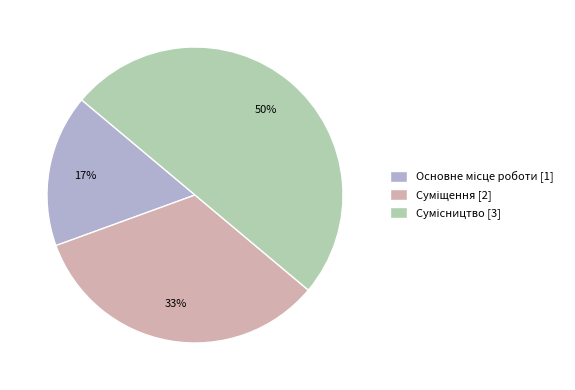

To the nearest percent, what is the difference between the largest and smallest slice percentages?

33%